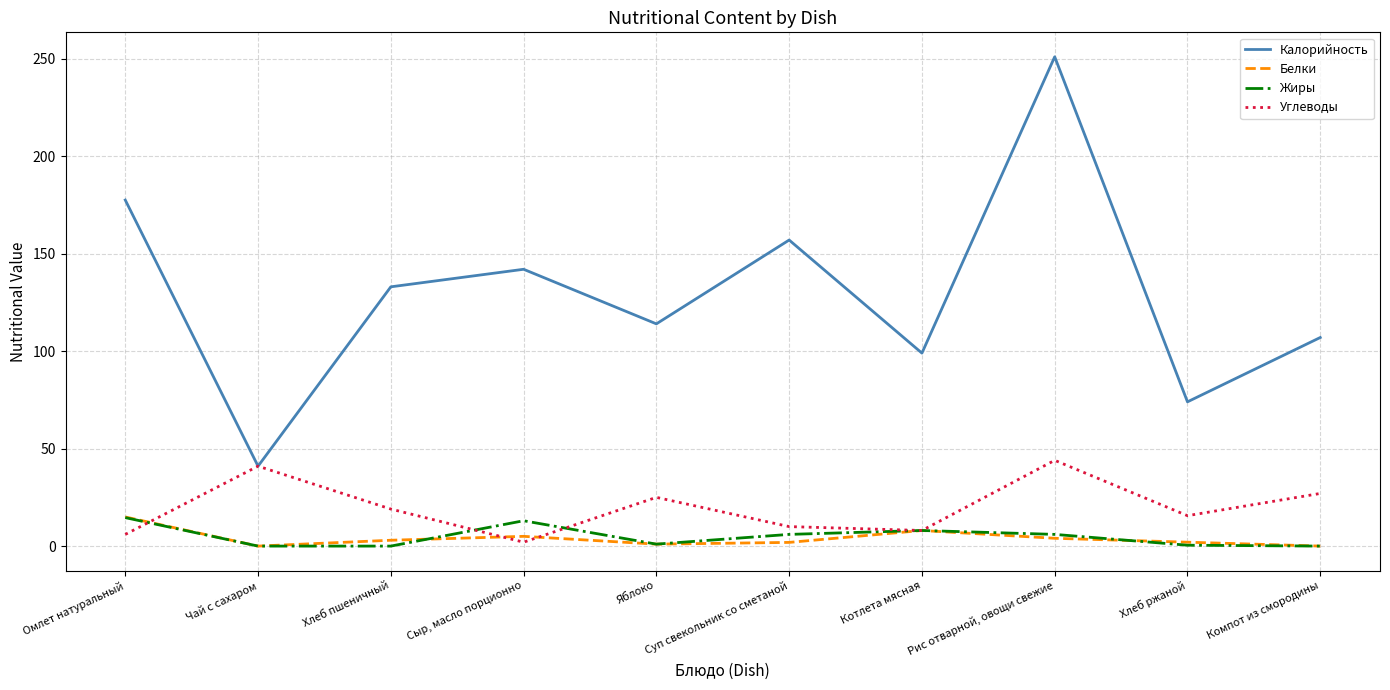

Which series has the largest total across all categories?

Калорийность